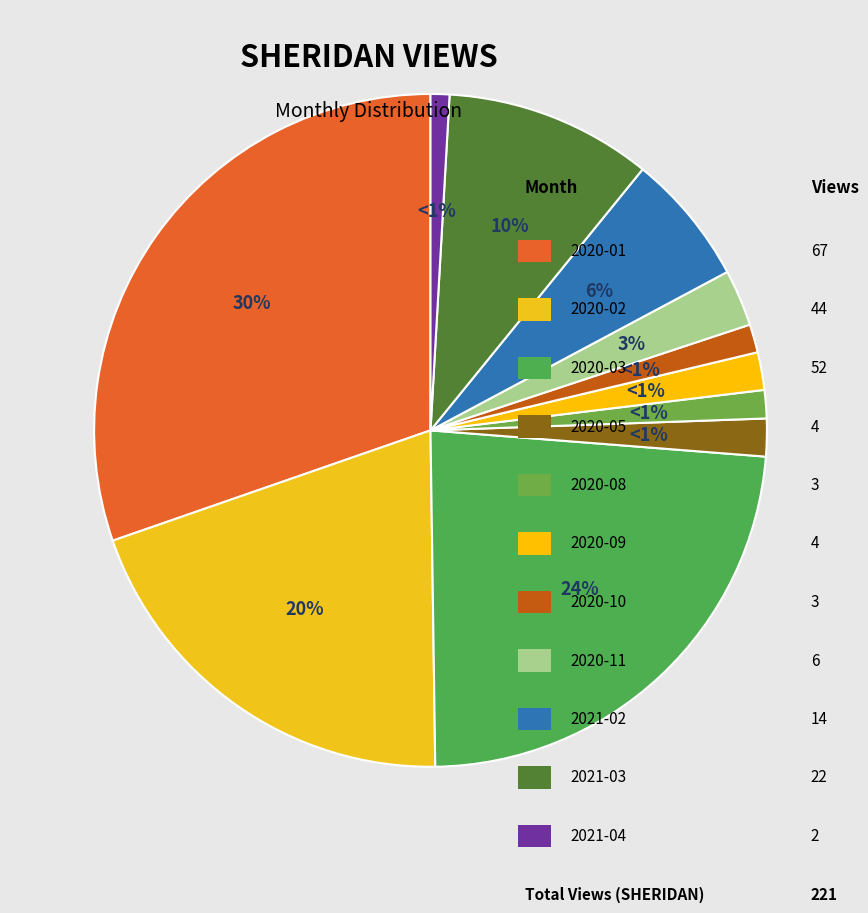

What percentage is the 2020-01 slice, to the nearest percent?

30%